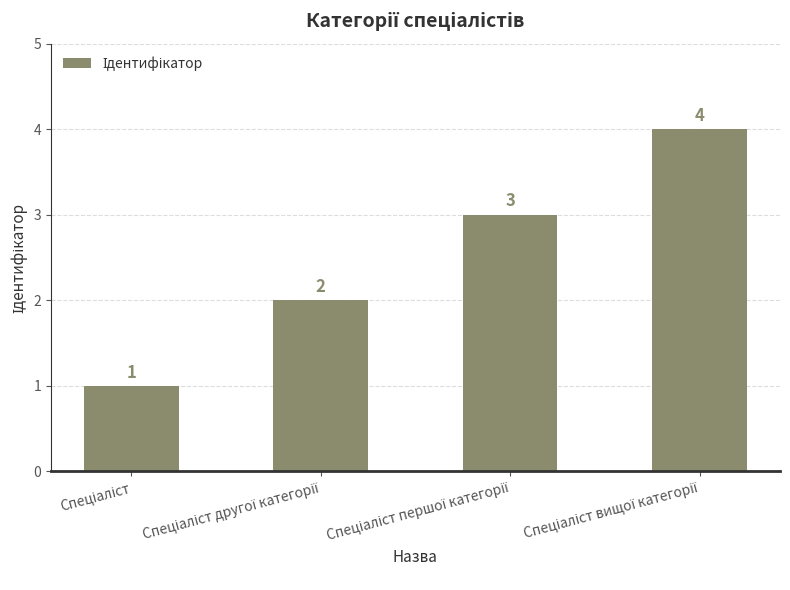

What is the difference between the maximum and minimum values?

3